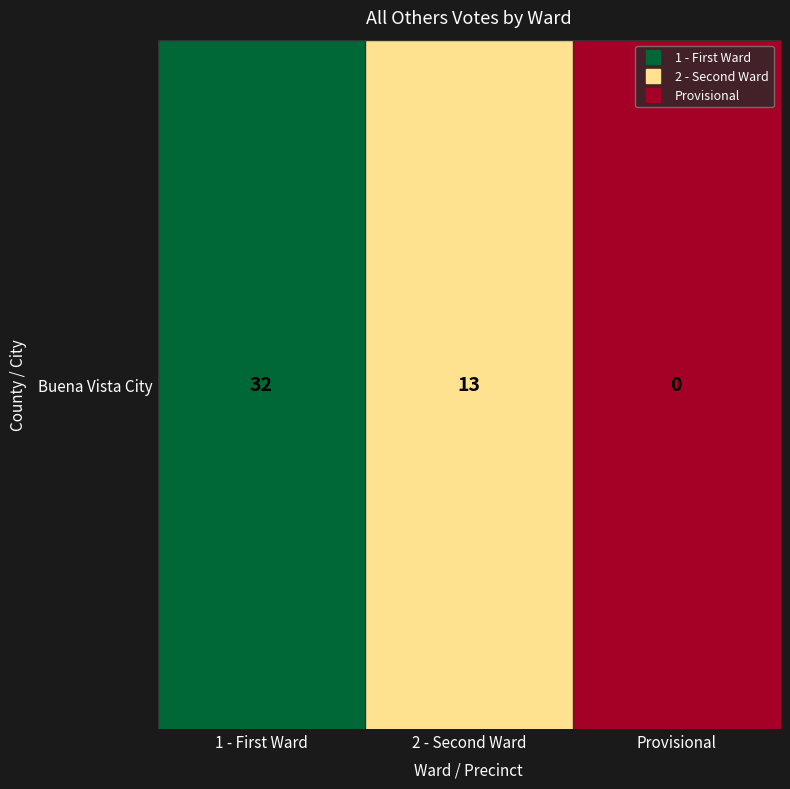

Is it true that the value at Provisional is 17?

False